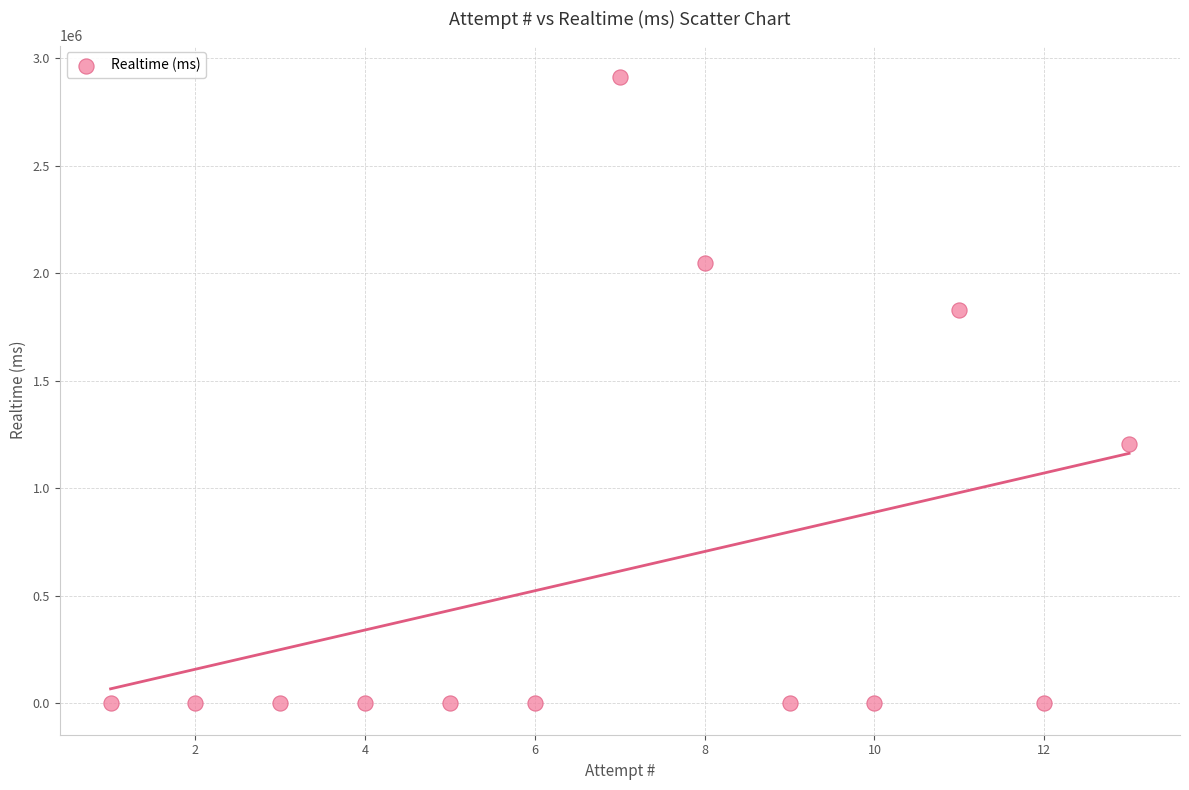

What Y value in the scatter plot is closest to 1456417?

1207603